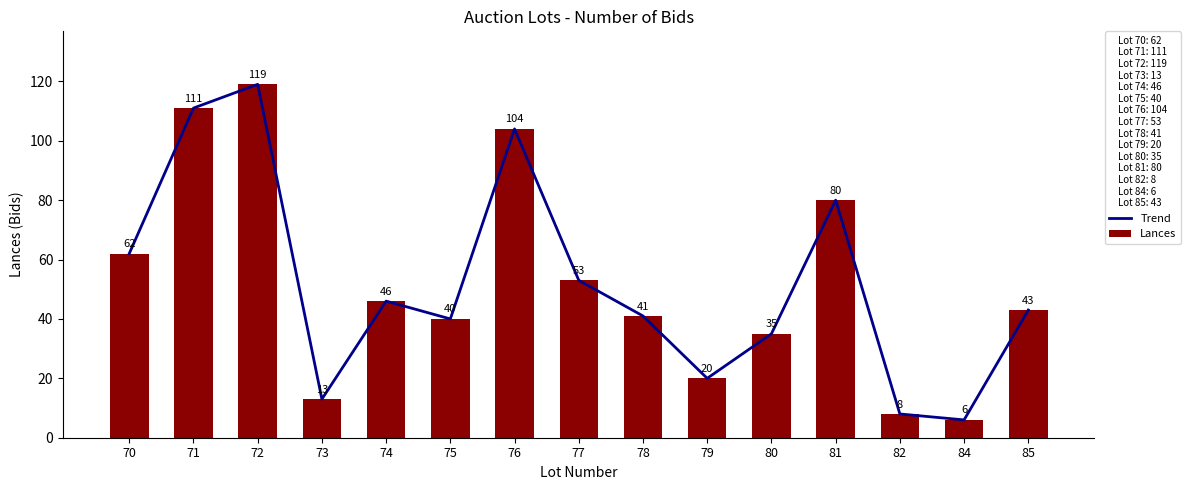

How many data points in Trend are above 43?

7